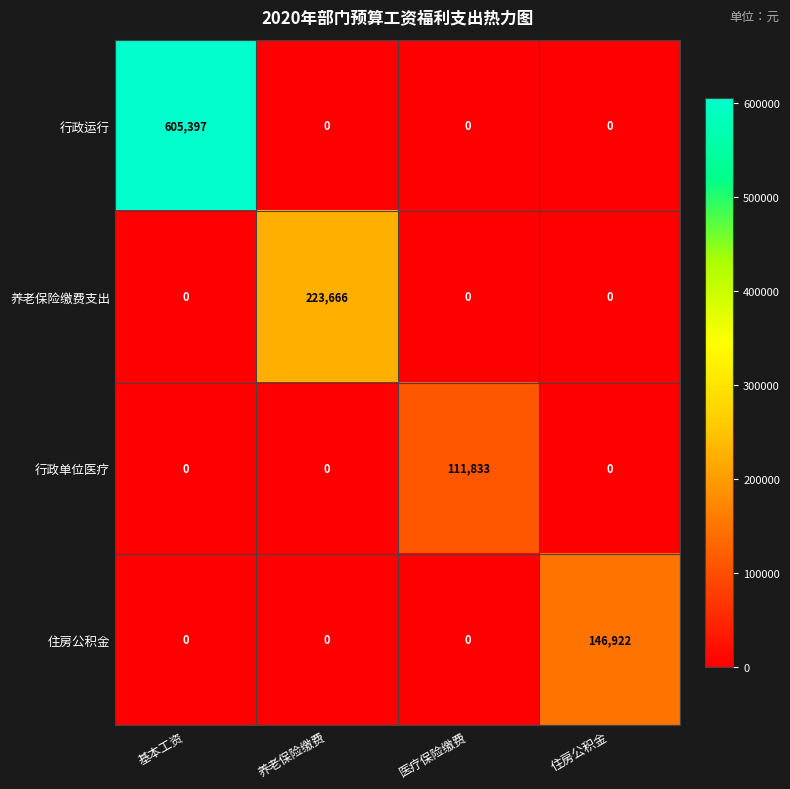

What is the sum of all 行政运行 values?

605397